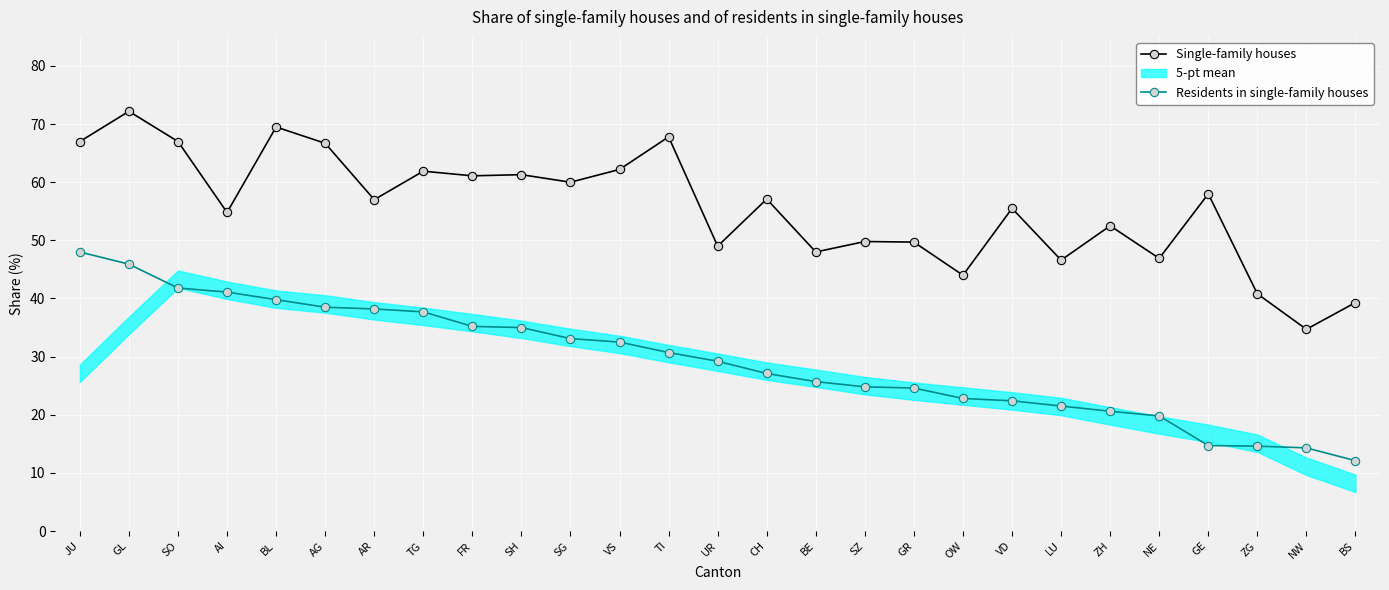

What is the label of the 6th point from the left?

AG